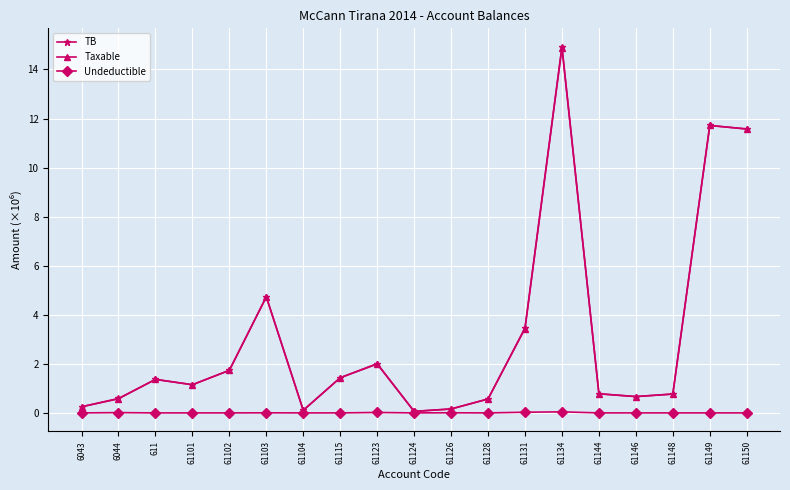

True or false: TB has a value of 0.6 at 61102.

False